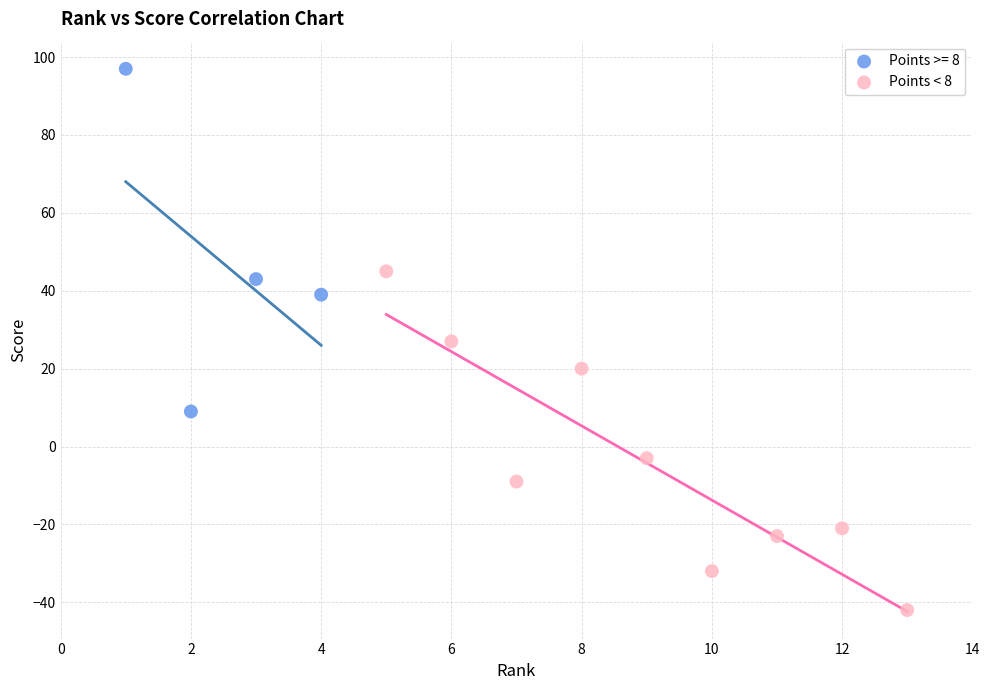

Which series reaches the maximum Y coordinate?

Points >= 8